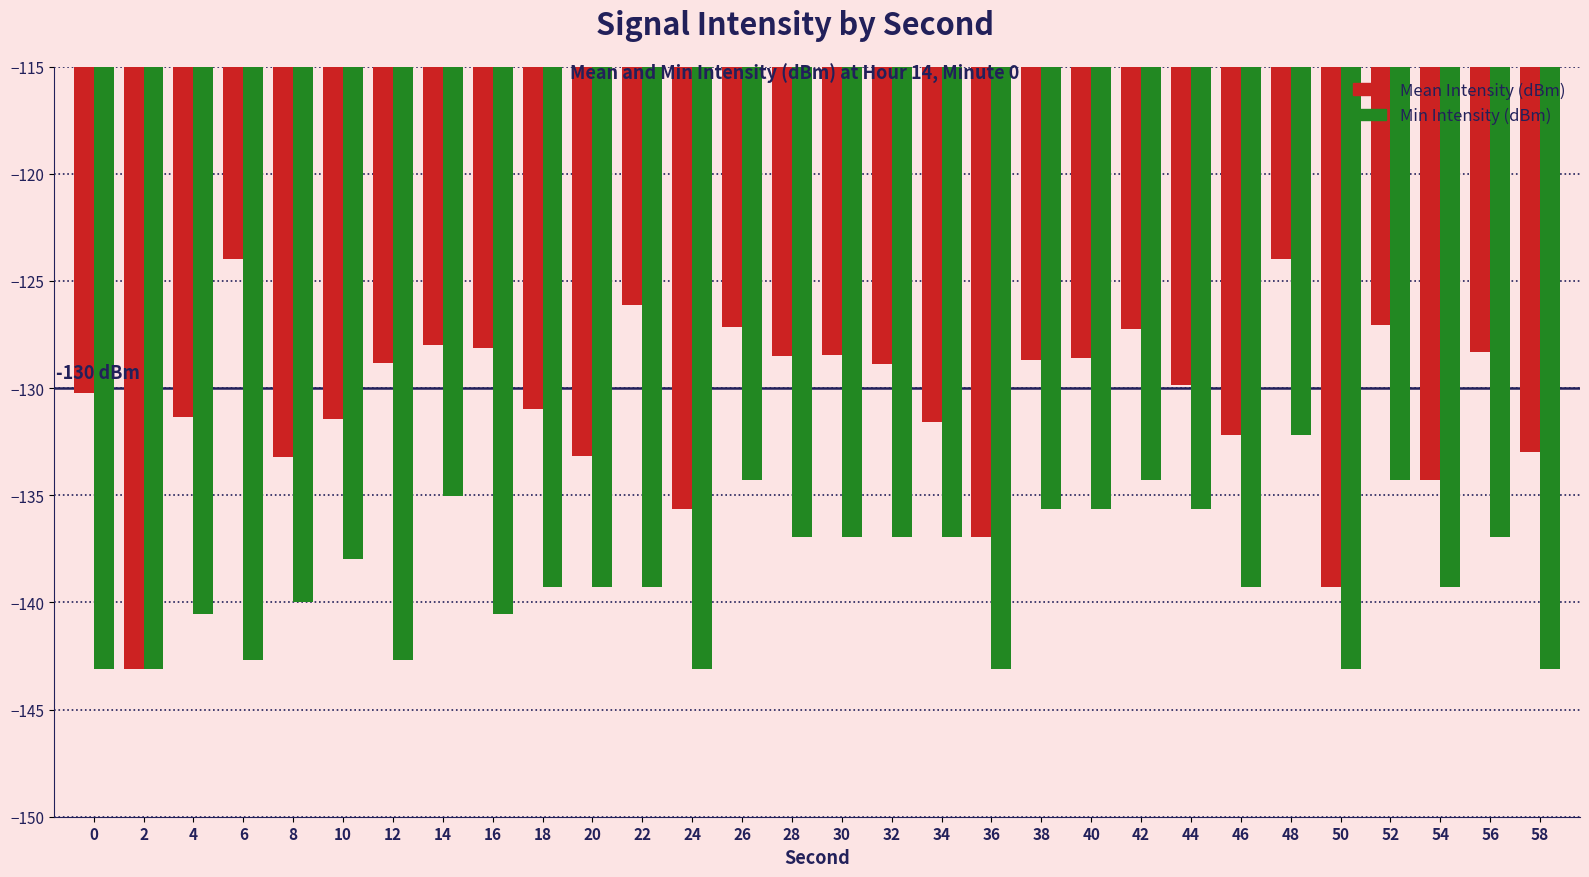

What is the highest value of the Mean Intensity (dBm) series?

-124.0